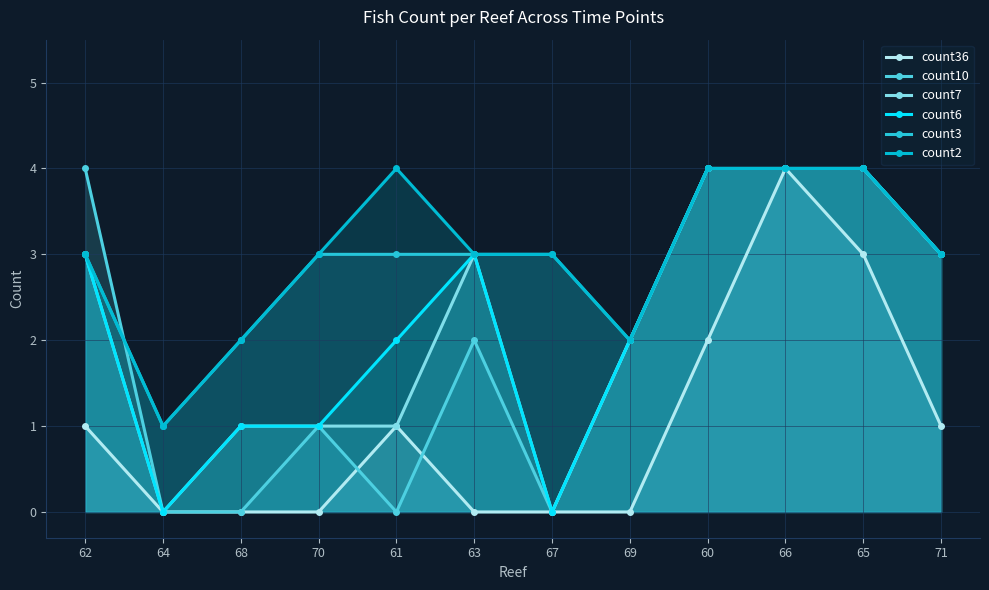

At how many categories does at least one series exceed 1?

11